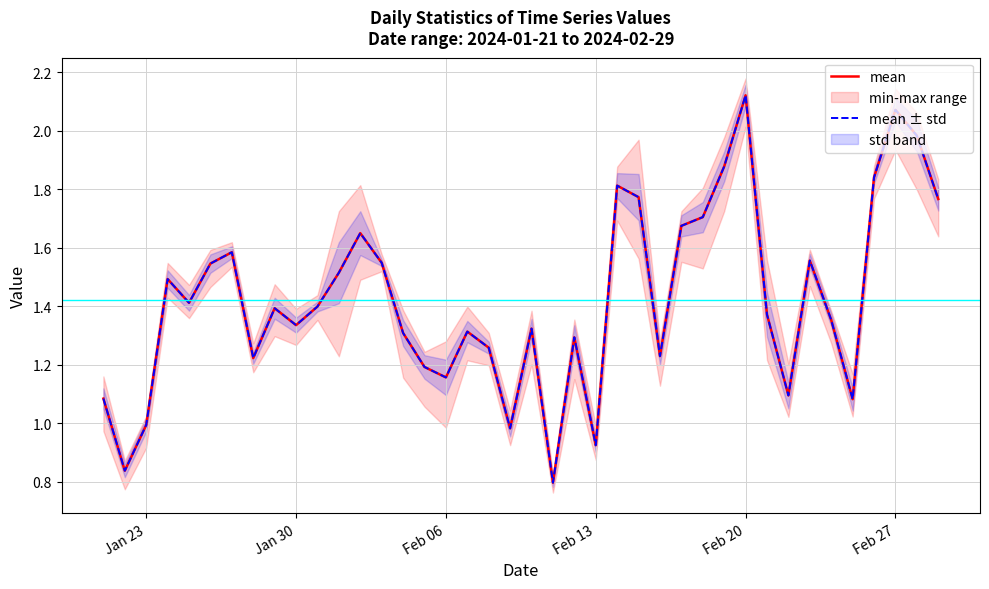

At which category is the sum across all series the highest?

Feb 20